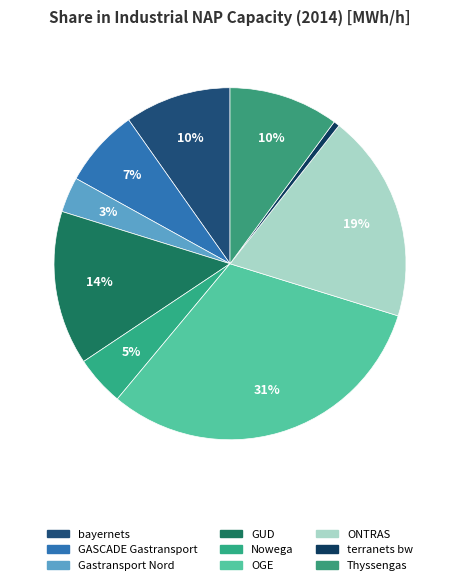

Do Gastransport Nord and OGE together represent more than half of the pie?

No